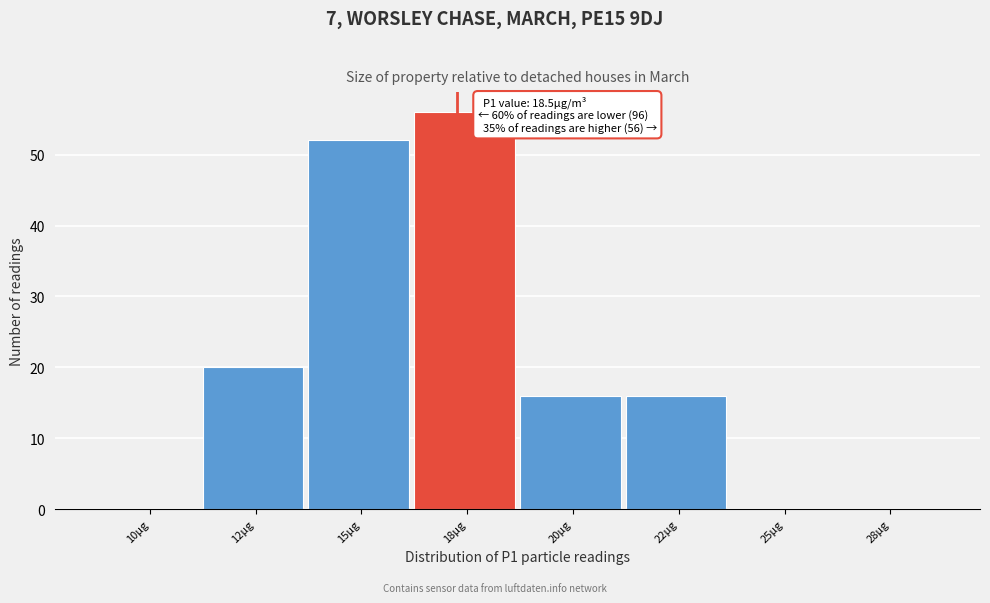

Reading right to left, what are all the values shown in this chart?

28µg=0	25µg=0	22µg=16	20µg=16	18µg=56	15µg=52	12µg=20	10µg=0